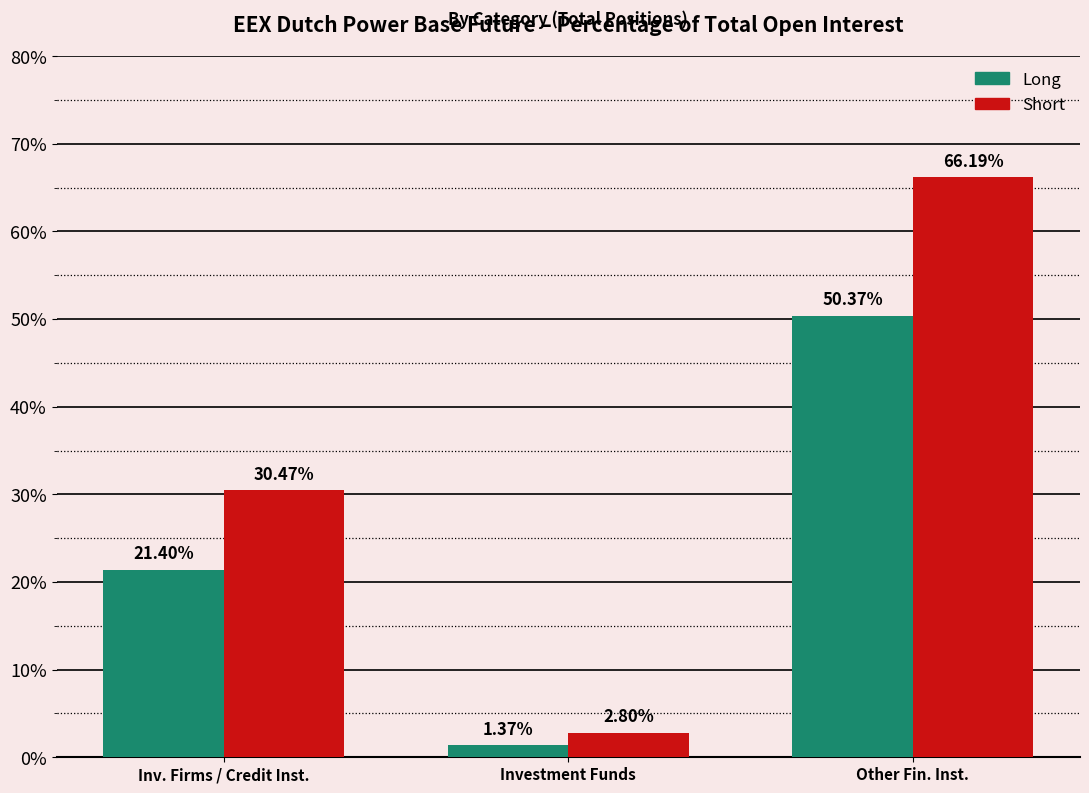

True or false: Long has a value of 34.8 at Inv. Firms / Credit Inst..

False